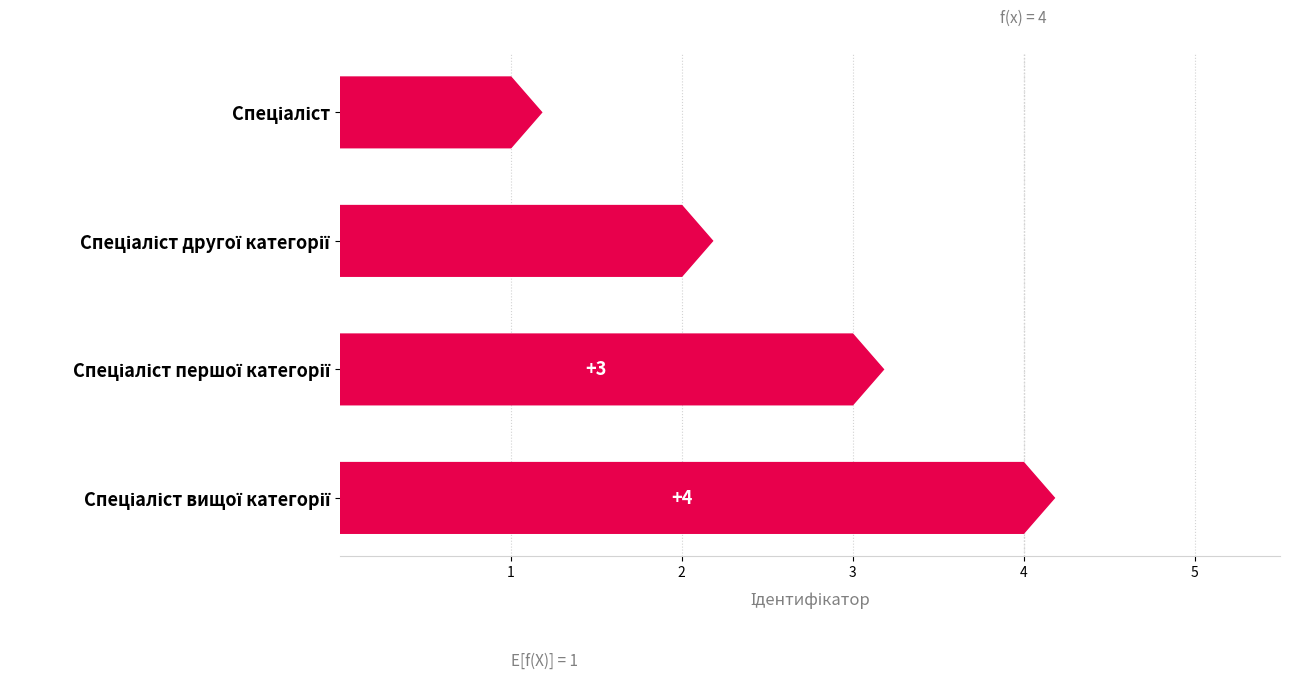

What is the difference between the maximum and minimum values?

3